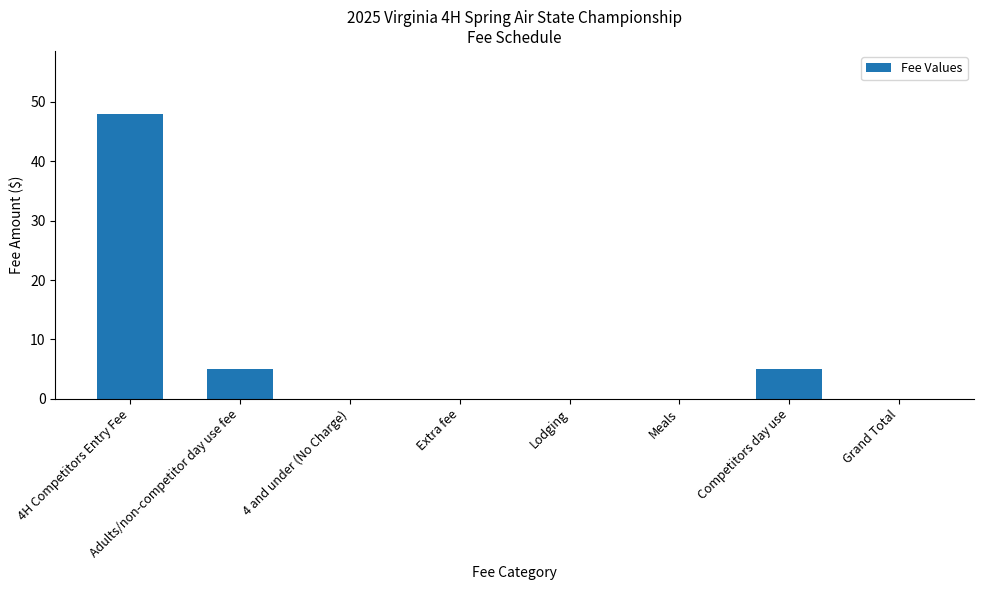

Are the bars horizontal?

No